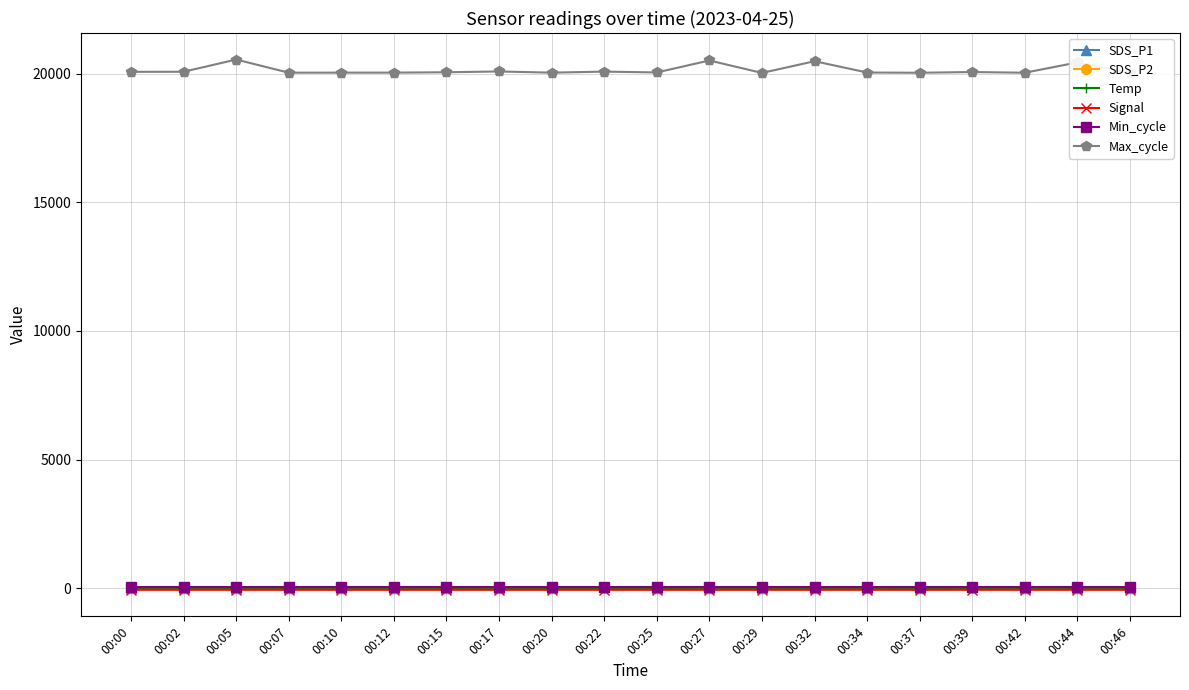

True or false: Max_cycle has more than 0 points higher than both neighbors.

True